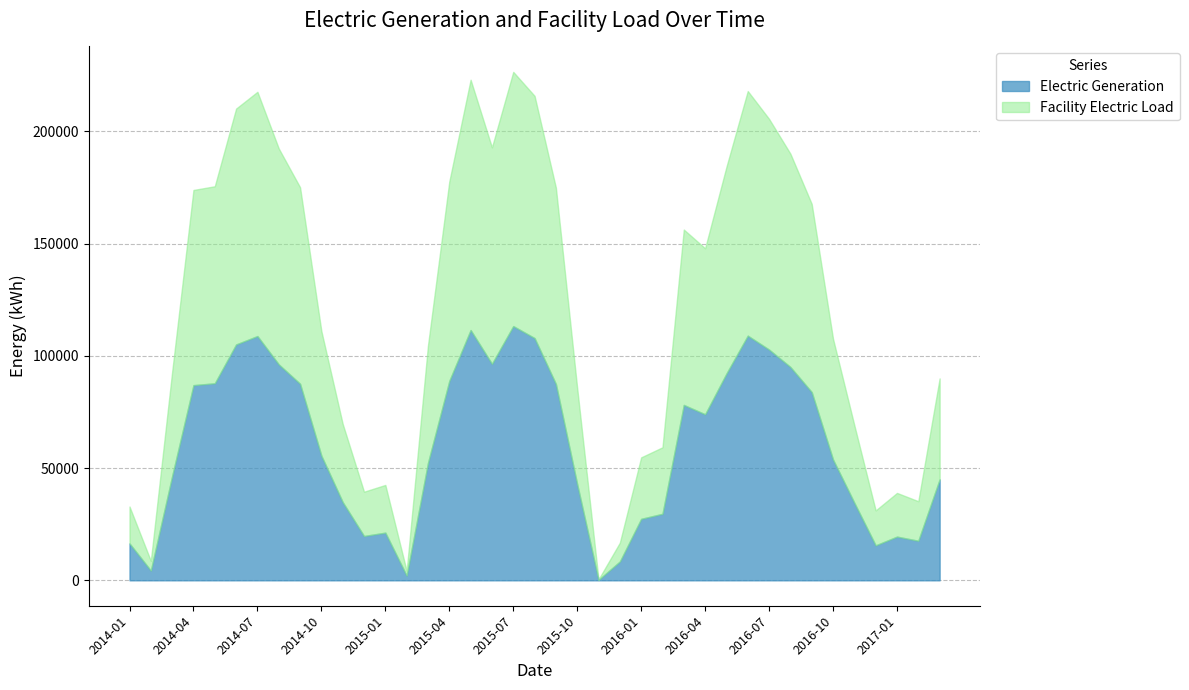

What is the approximate value of Electric Generation at 2016-04, to the nearest 50?

73950